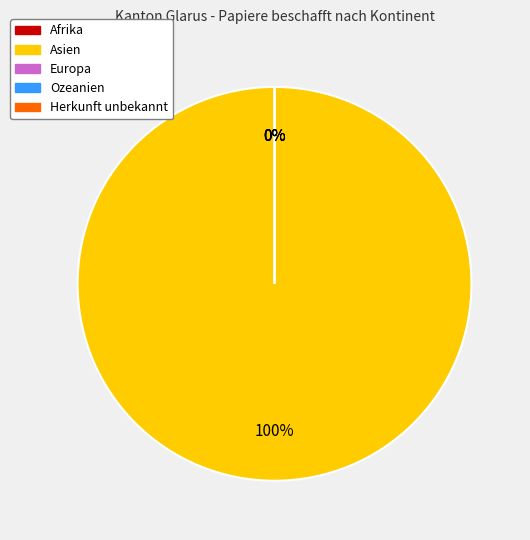

Is there a majority slice in this chart?

Yes